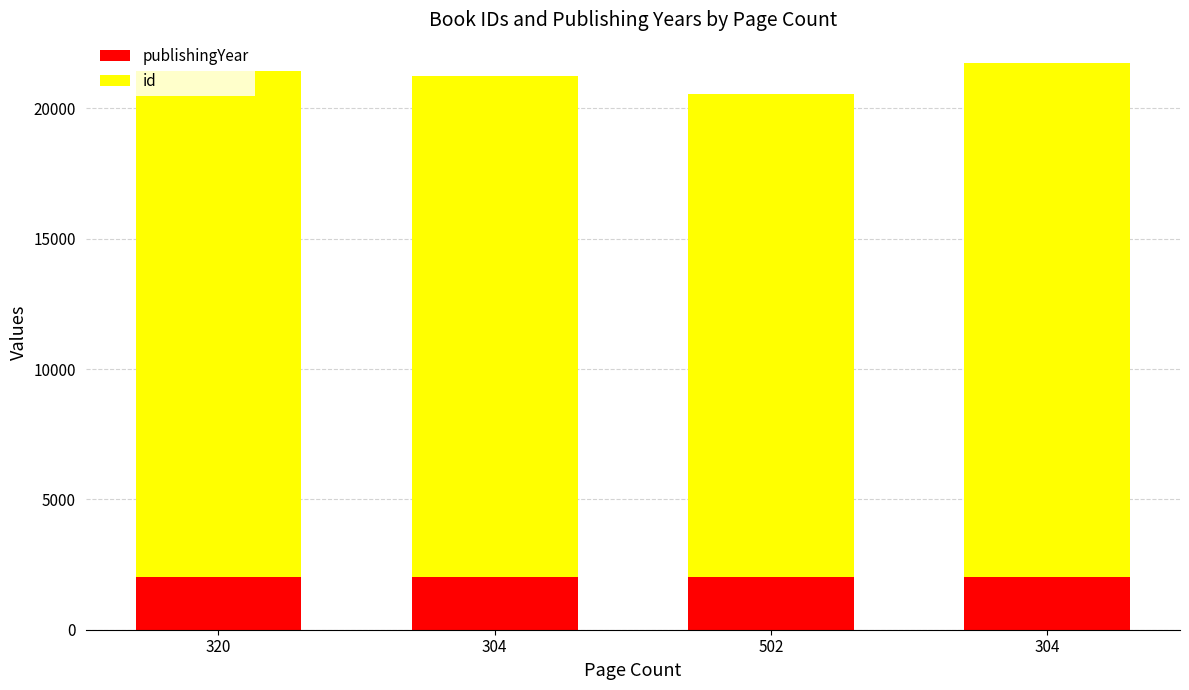

True or false: publishingYear has a value of 2832 at 304.

False